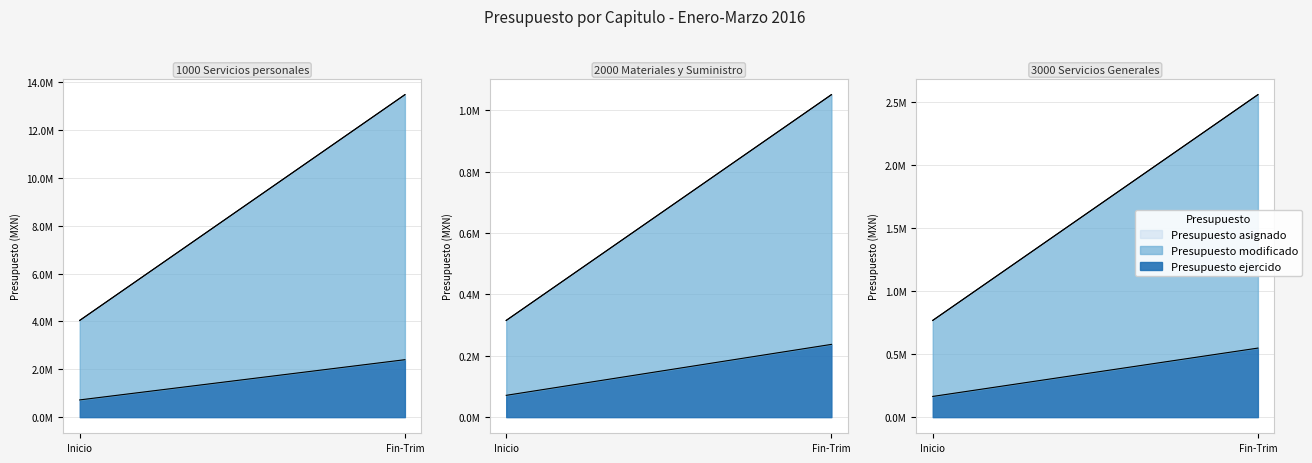

What is the approximate value of Presupuesto ejercido por capitulo at Servicios personales, to the nearest 100?

2402100